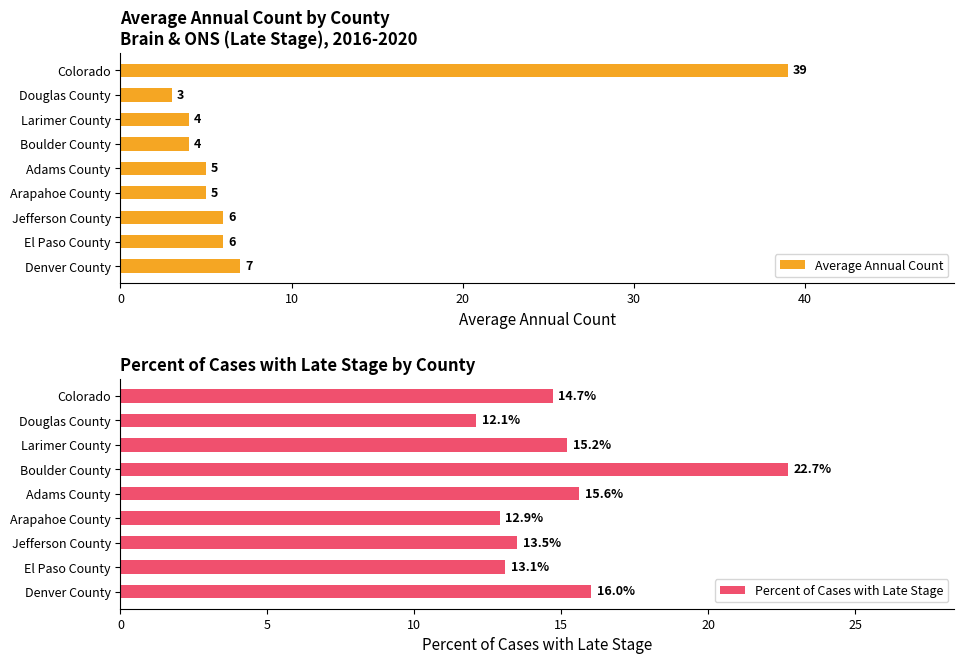

Is it true that Average Annual Count equals 7 at Denver County?

True